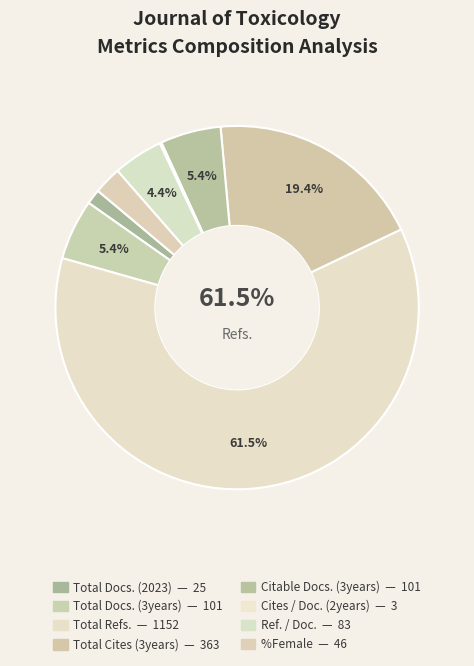

How many segments does this pie chart have?

8